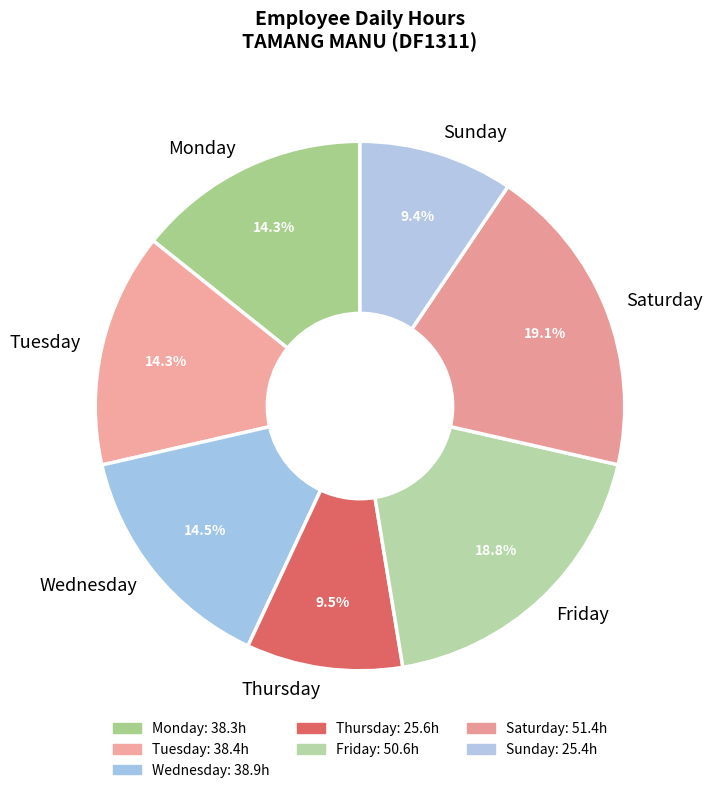

Does any single category account for the majority?

No